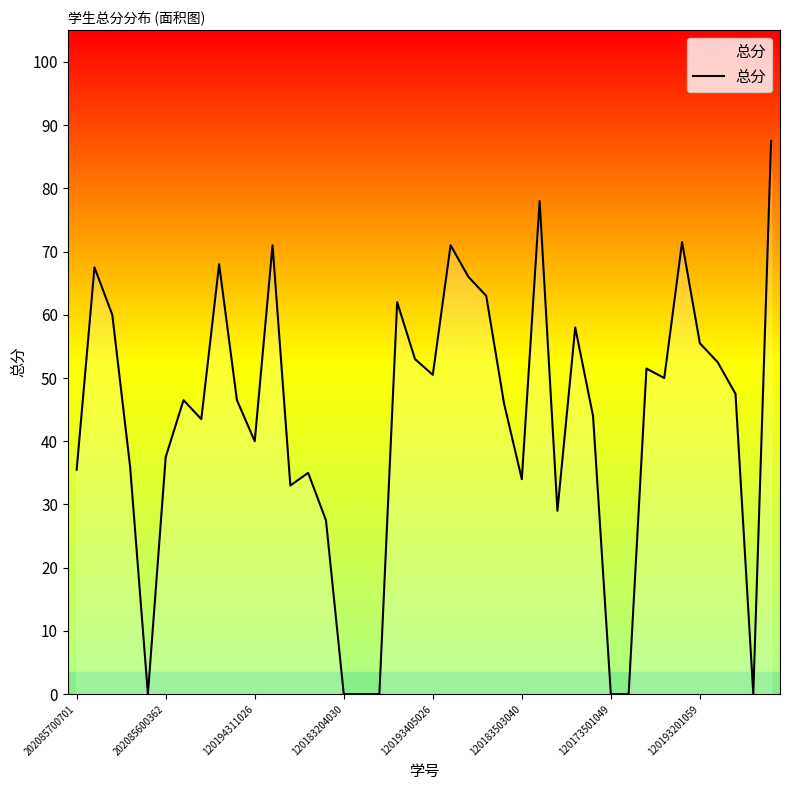

What is the difference between the maximum and minimum values?

87.5